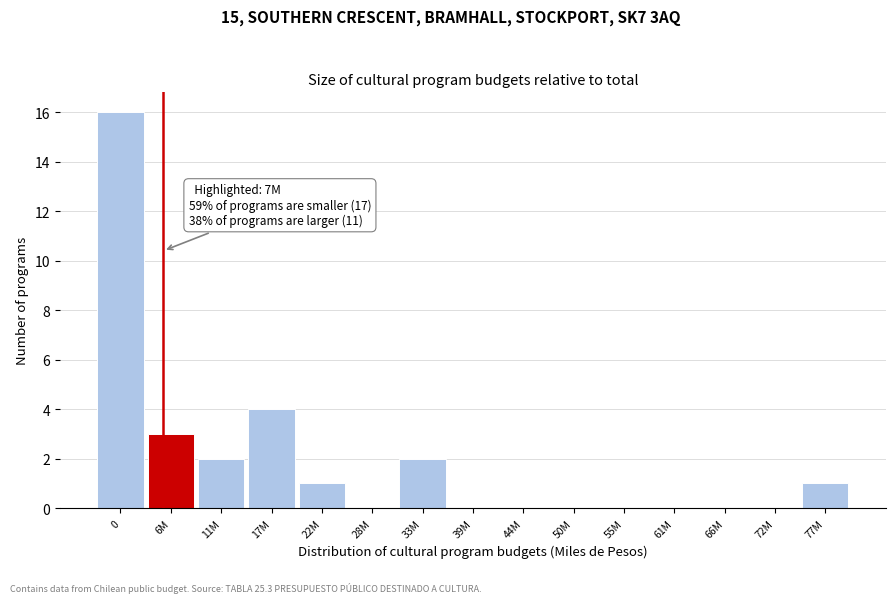

Reading left to right, extract all data points from this chart.

0=16	6M=3	11M=2	17M=4	22M=1	28M=0	33M=2	39M=0	44M=0	50M=0	55M=0	61M=0	66M=0	72M=0	77M=1